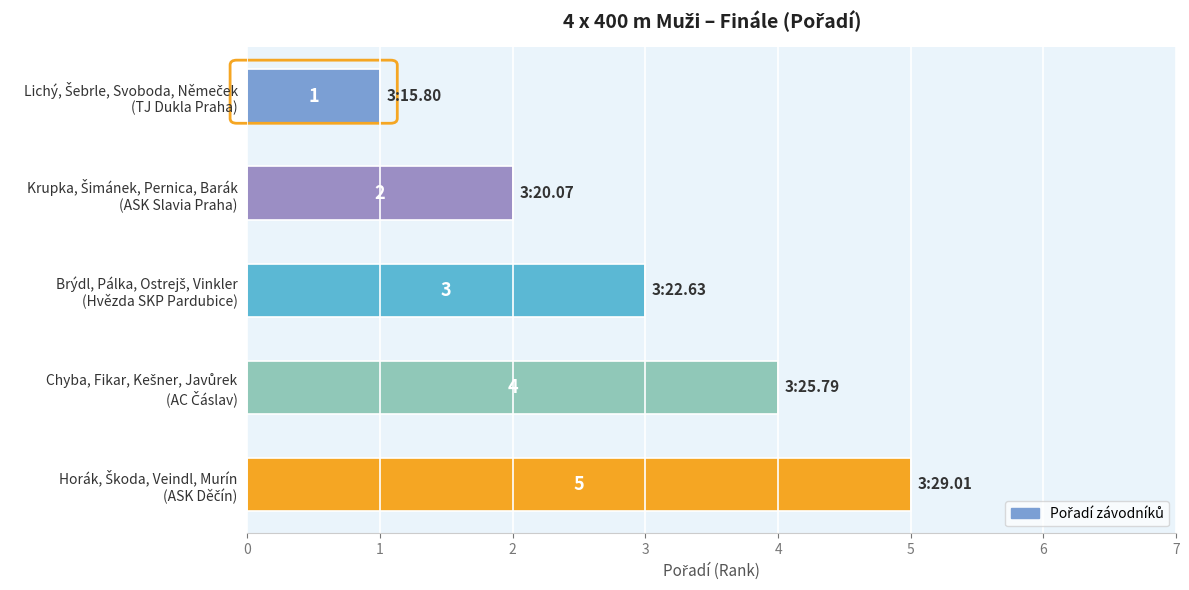

How many values are between 2 and 4?

3